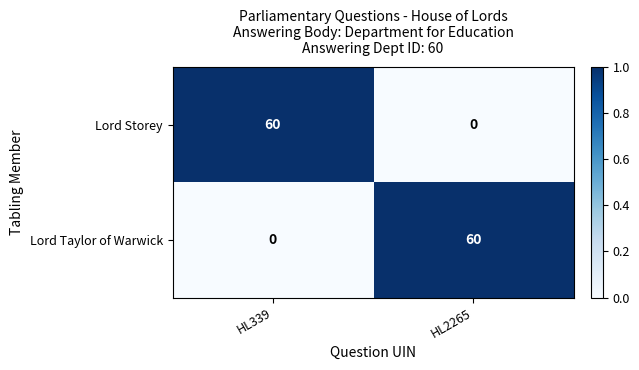

Is it true that Lord Taylor of Warwick equals 32 at HL339?

False